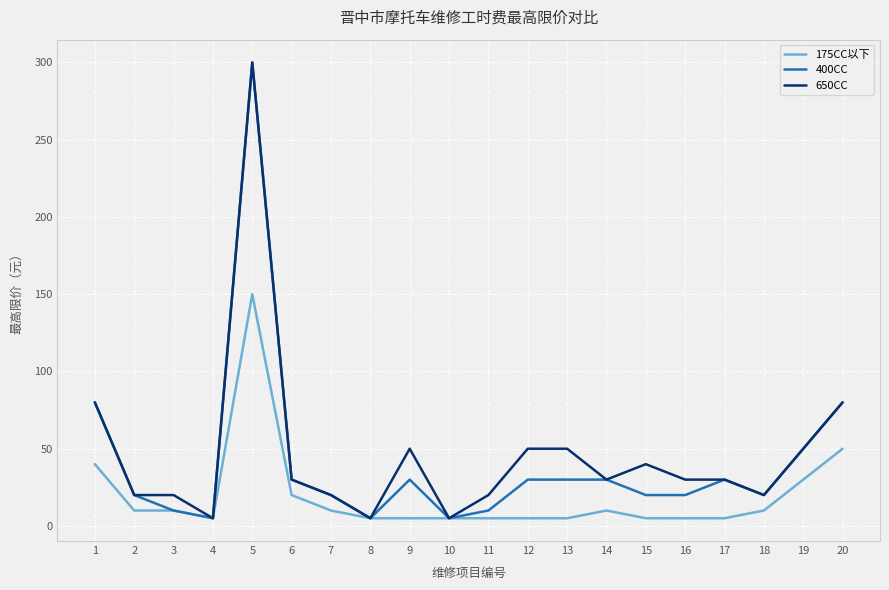

What is the greatest value displayed?

300